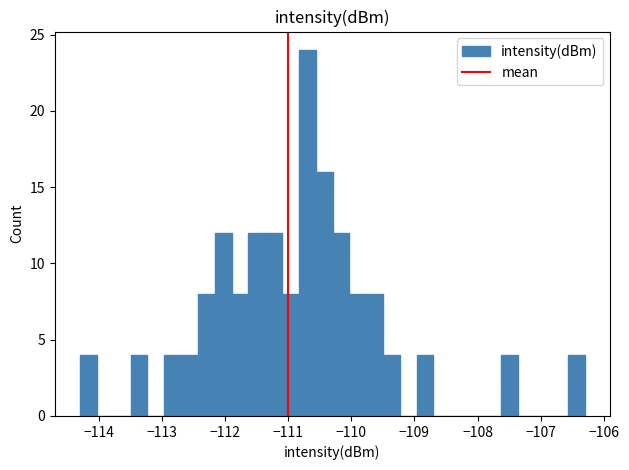

Read against the x-axis, roughly where is the centre of the tallest bar?

-110.7